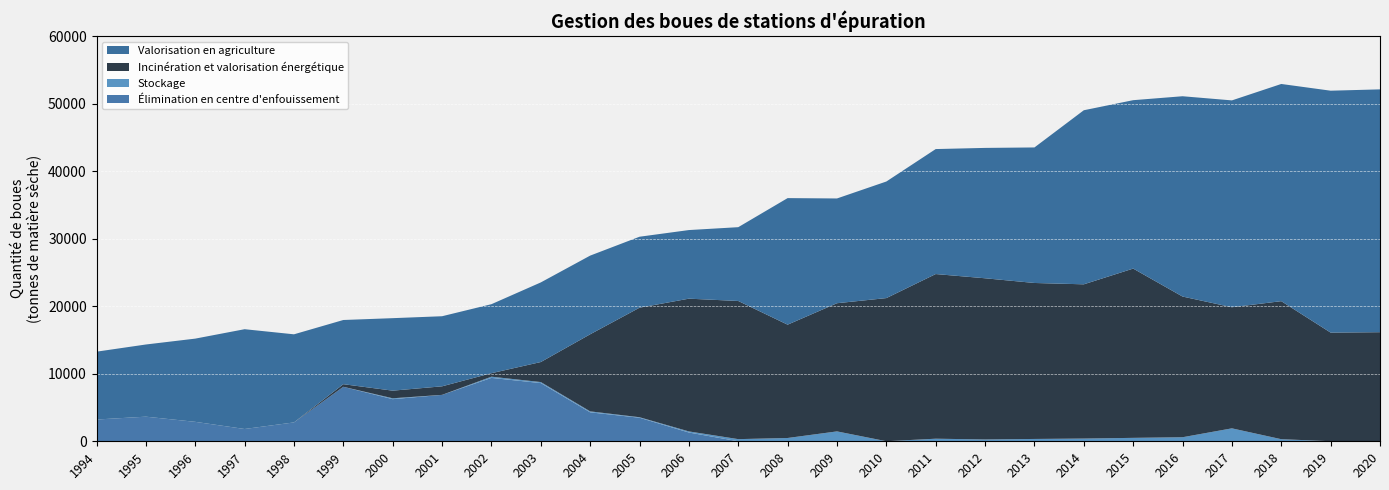

Reading right to left, extract all data points from this chart.

Valorisation en agriculture: 35950.0	35815.3	32155.3	30624.1	29654.3	24933.3	25770.7	20065.1	19301.1	18504.5	17258.9	15510.0	18738.3	10927.0	10158.0	10505.7	11648.0	11787.0	10217.0	10376.0	10733.0	9505.0	13042.0	14773.0	12319.0	10686.0	10044.0
Incinération et valorisation énergétique: 16139.8	16079.8	20435.8	17928.7	20830.2	25061.2	22835.1	23092.2	23861.1	24377.5	21191.5	18976.4	16776.3	20453.0	19652.6	16217.0	11411.0	2963.0	515.0	1265.0	1127.0	386.0	0.0	0.0	0.0	0.0	0.0
Stockage: 11.5	10.5	310.1	1916.7	599.7	507.3	404.6	345.8	273.1	382.3	9.2	1464.3	488.4	319.3	163.5	76.5	144.0	154.0	180.0	0.0	132.0	0.0	0.0	0.0	0.0	0.0	0.0
Élimination en centre d'enfouissement: 0.0	0.0	0.0	0.0	0.0	0.0	0.0	0.0	0.0	0.0	0.0	0.0	0.0	0.0	1298.6	3486.2	4286.0	8616.0	9385.0	6873.0	6236.0	8067.0	2795.0	1821.0	2880.0	3644.0	3223.0